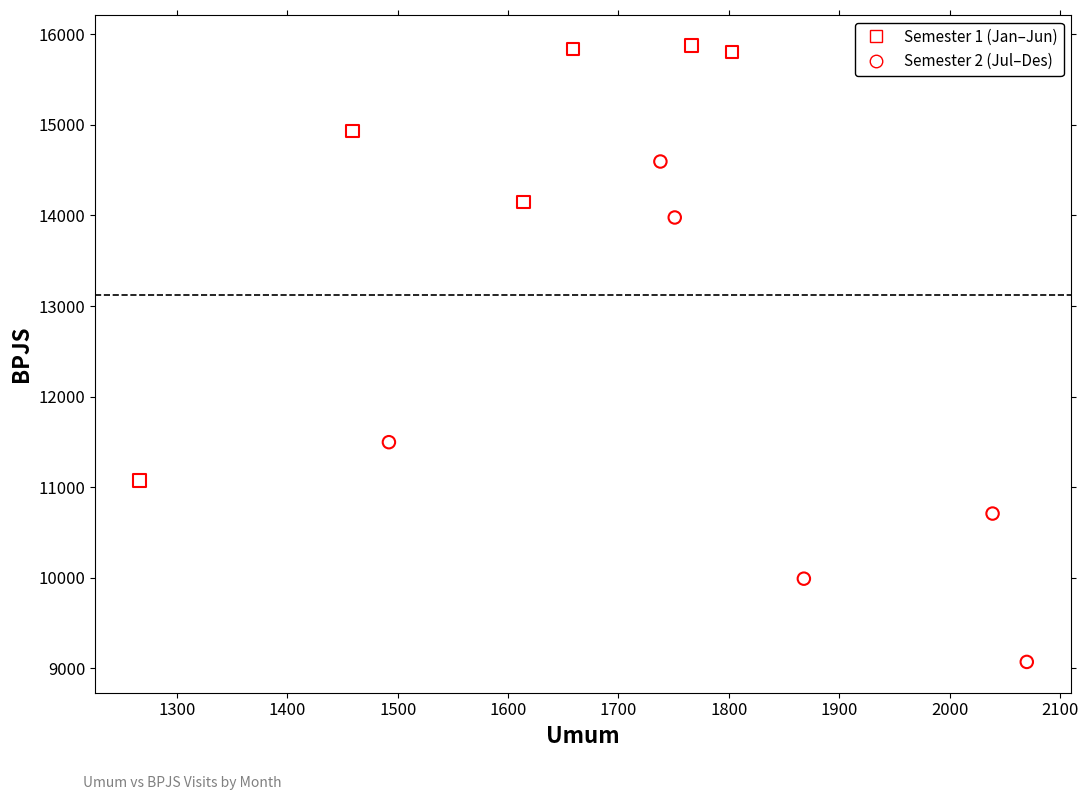

What are all the series names shown in the legend?

Semester 1 (Jan–Jun), Semester 2 (Jul–Des)